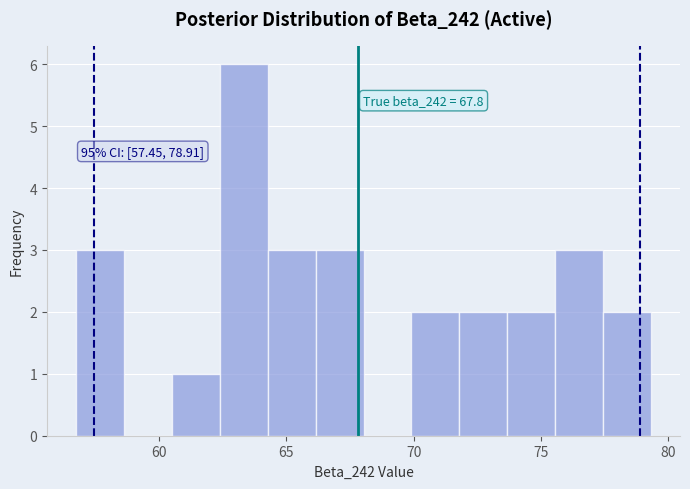

Around what value on the x-axis is the tallest bar? Give the approximate position of its centre, as read against the axis.

63.5